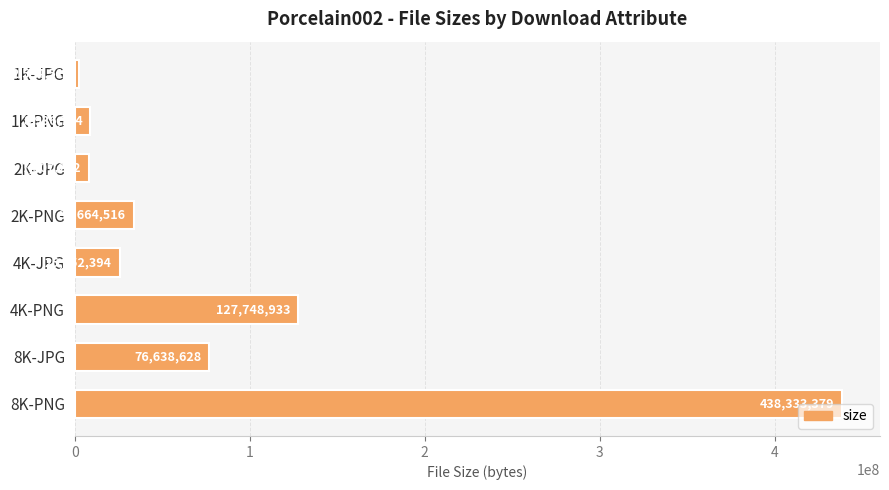

Rank the categories by value from highest to lowest.

8K-PNG, 4K-PNG, 8K-JPG, 2K-PNG, 4K-JPG, 1K-PNG, 2K-JPG, 1K-JPG